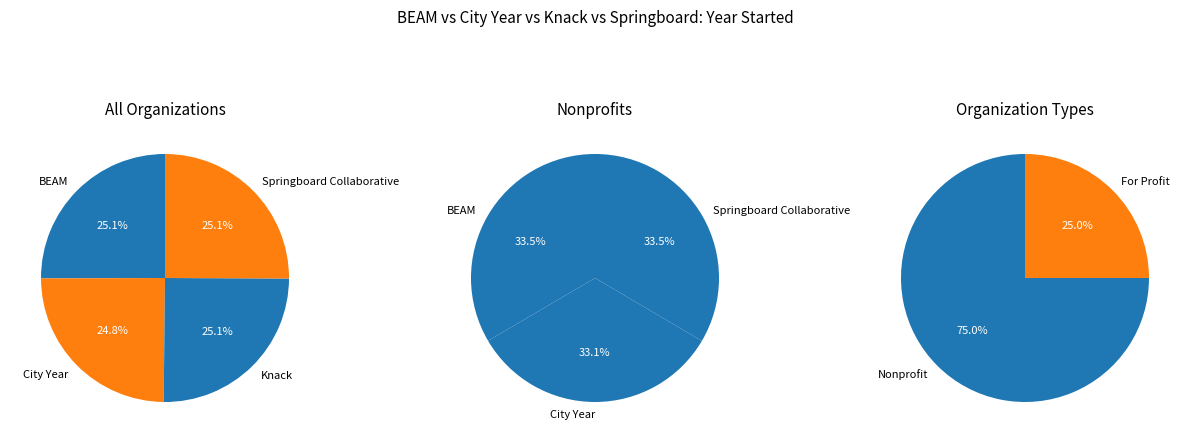

The City Year slice represents 14% of the pie. True or false?

False